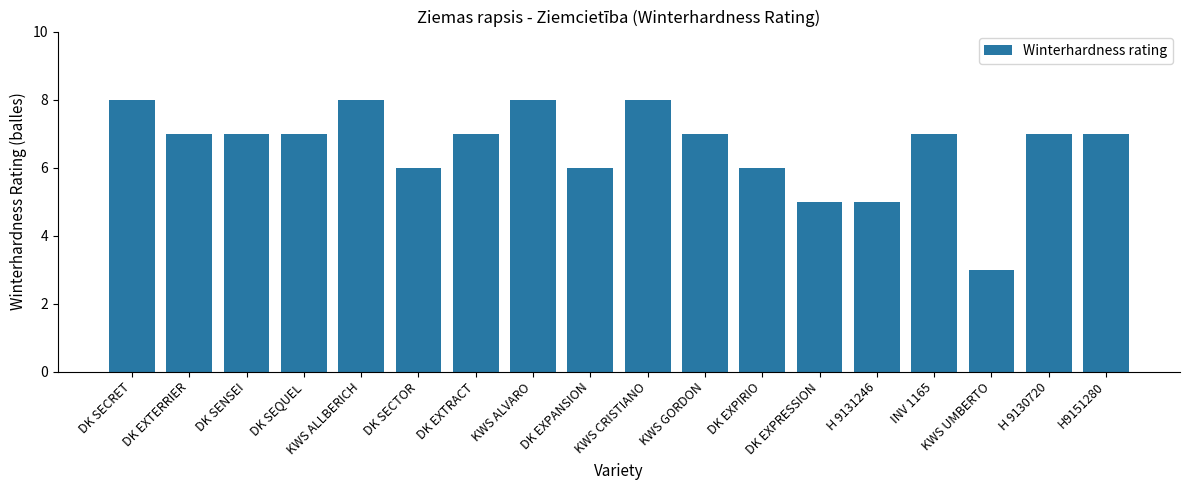

What is the average value?

7